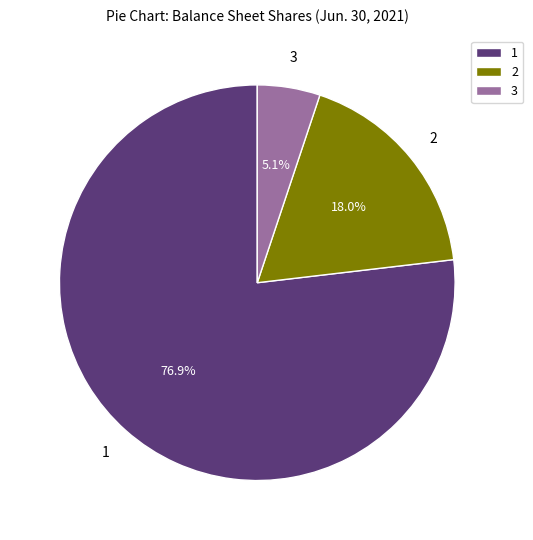

Rank the categories by value from lowest to highest.

3, 2, 1